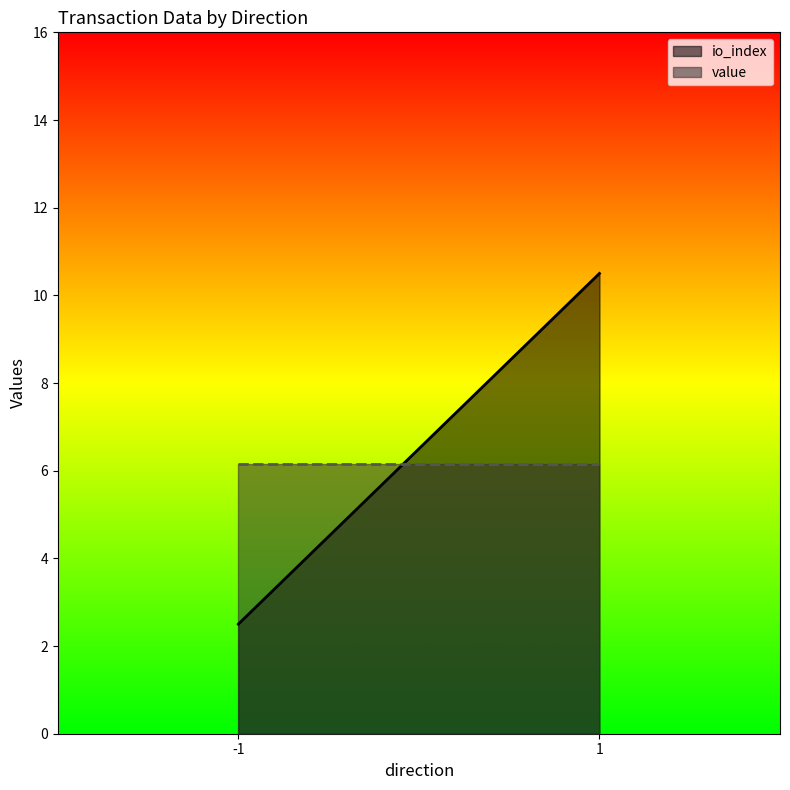

What is the difference between the io_index values at 1 and -1?

8.0